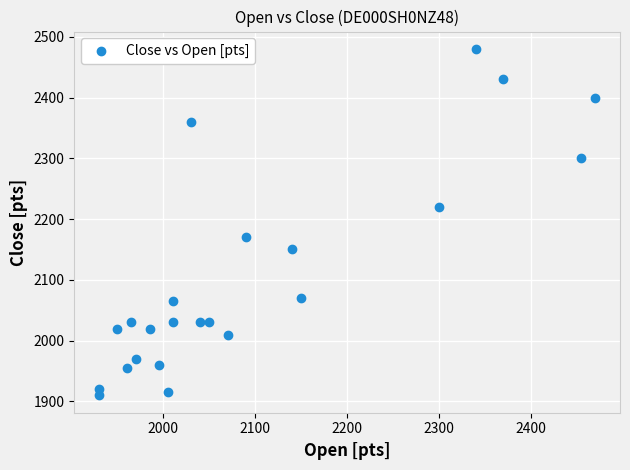

What is the range of X values (max minus min)?

540